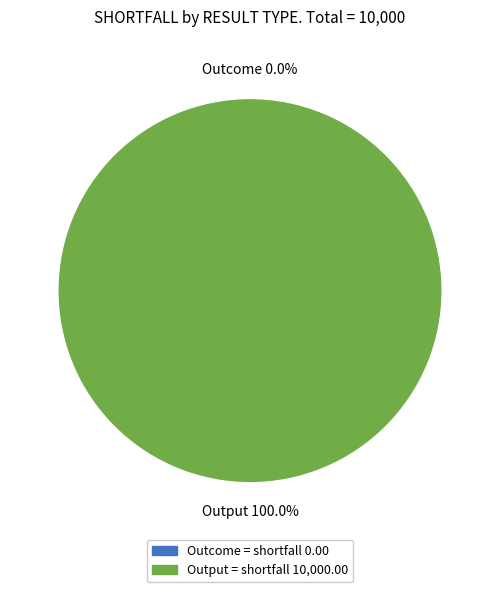

Do Outcome and Output together represent more than half of the pie?

Yes